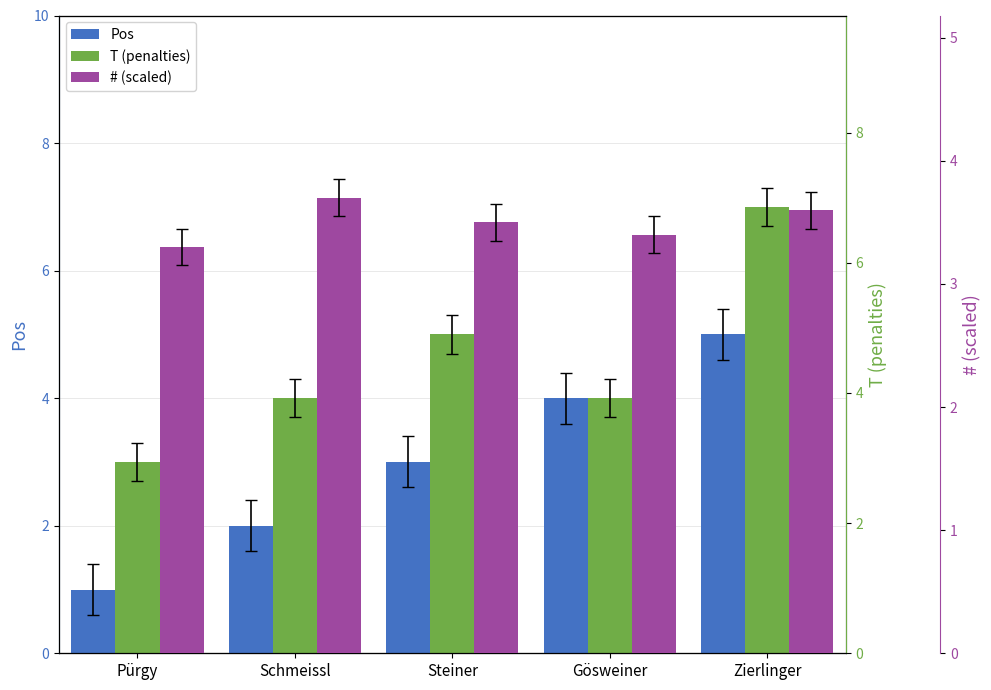

Which series changed the most between Schmeissl and Zierlinger?

Pos